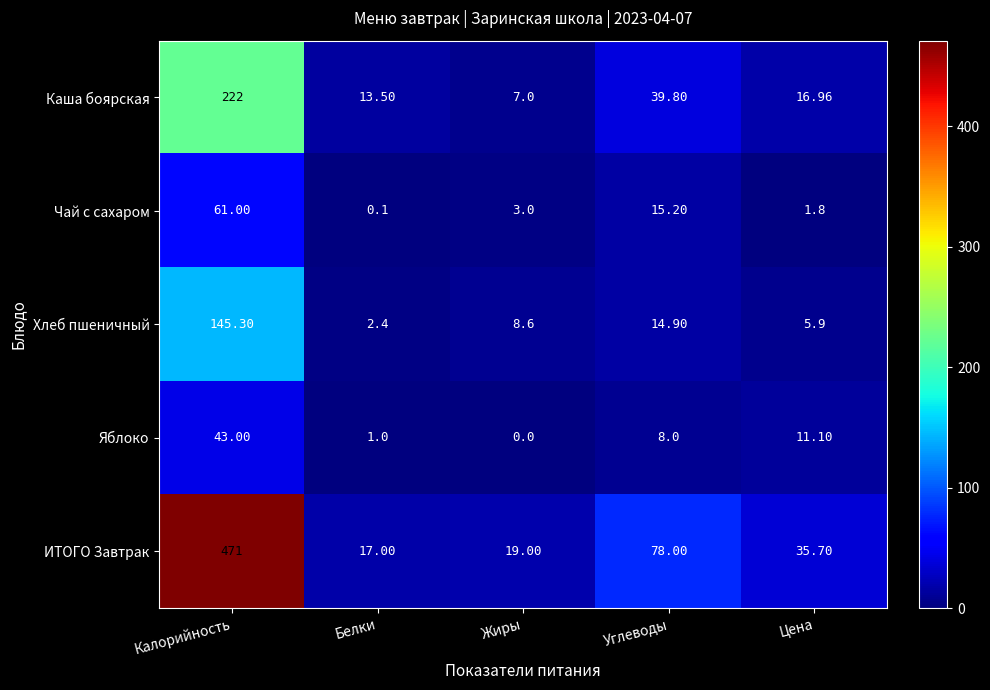

At Цена, list the series in order from largest to smallest.

ИТОГО Завтрак, Каша боярская, Яблоко, Хлеб пшеничный, Чай с сахаром